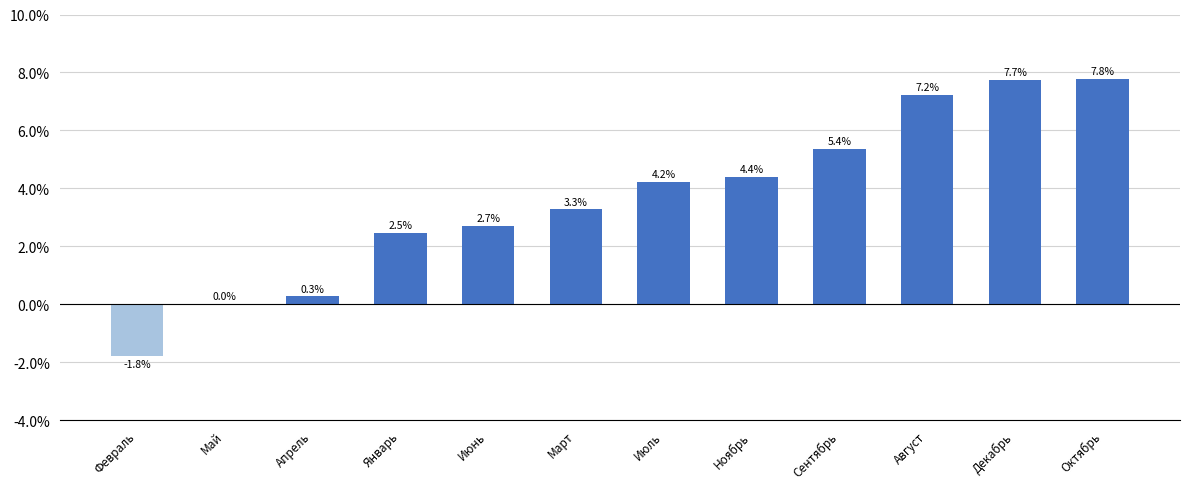

Reading left to right, extract all data points from this chart.

-0.0	0.0	0.0	0.0	0.0	0.0	0.0	0.0	0.1	0.1	0.1	0.1